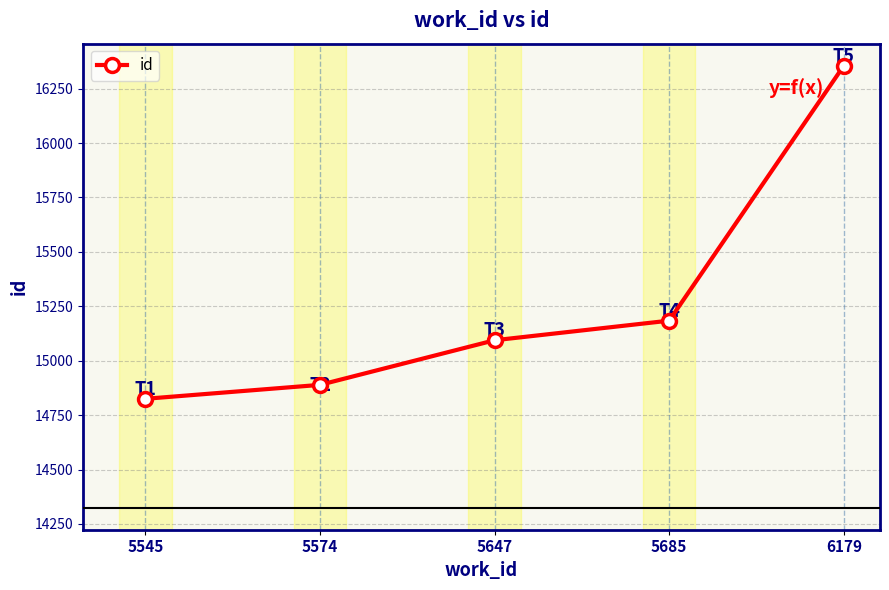

Is it true that the value at 6179 is 24180?

False